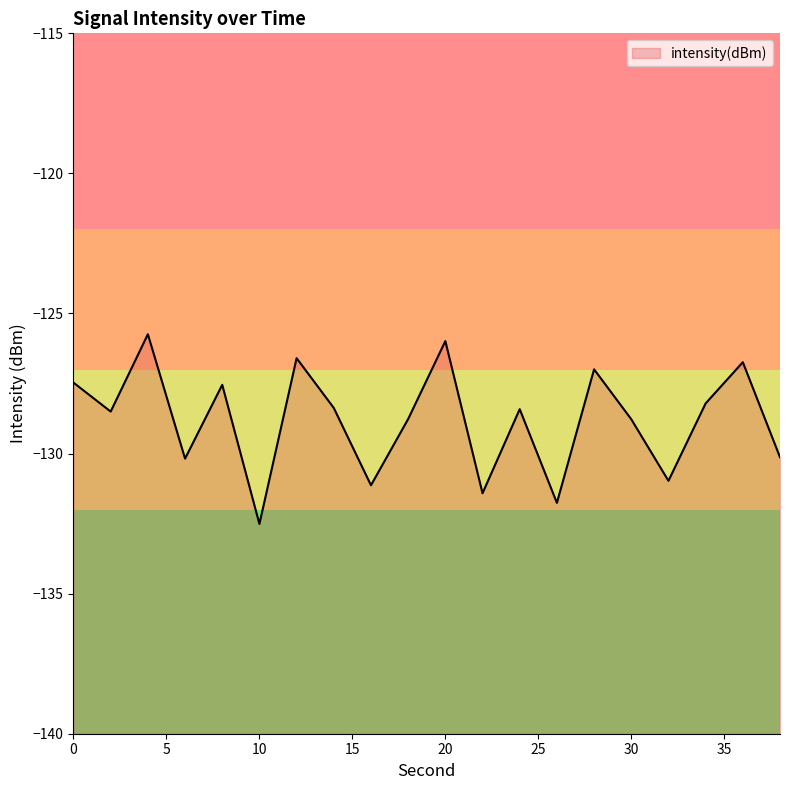

Reading left to right, transcribe all the data shown in this chart.

-127.5	-128.5	-125.7	-130.2	-127.5	-132.5	-126.6	-128.4	-131.1	-128.8	-126.0	-131.4	-128.4	-131.8	-127.0	-128.8	-131.0	-128.2	-126.7	-130.1